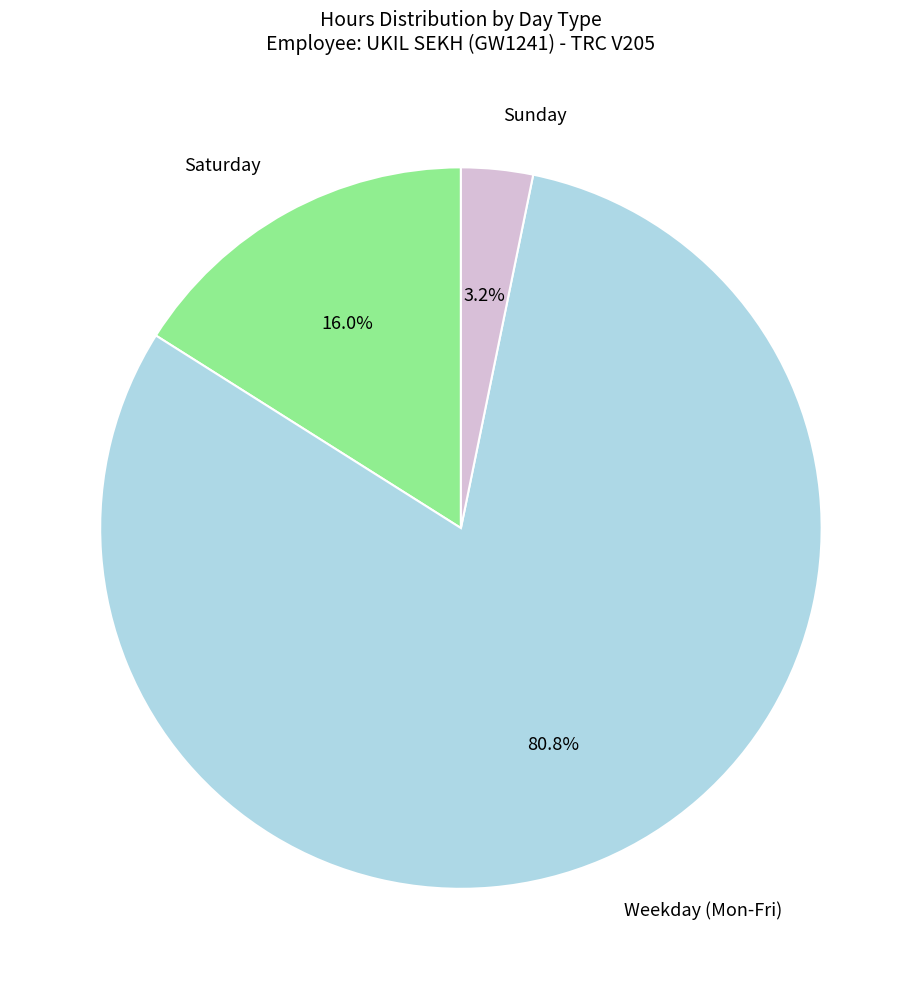

Is there a majority slice in this chart?

Yes